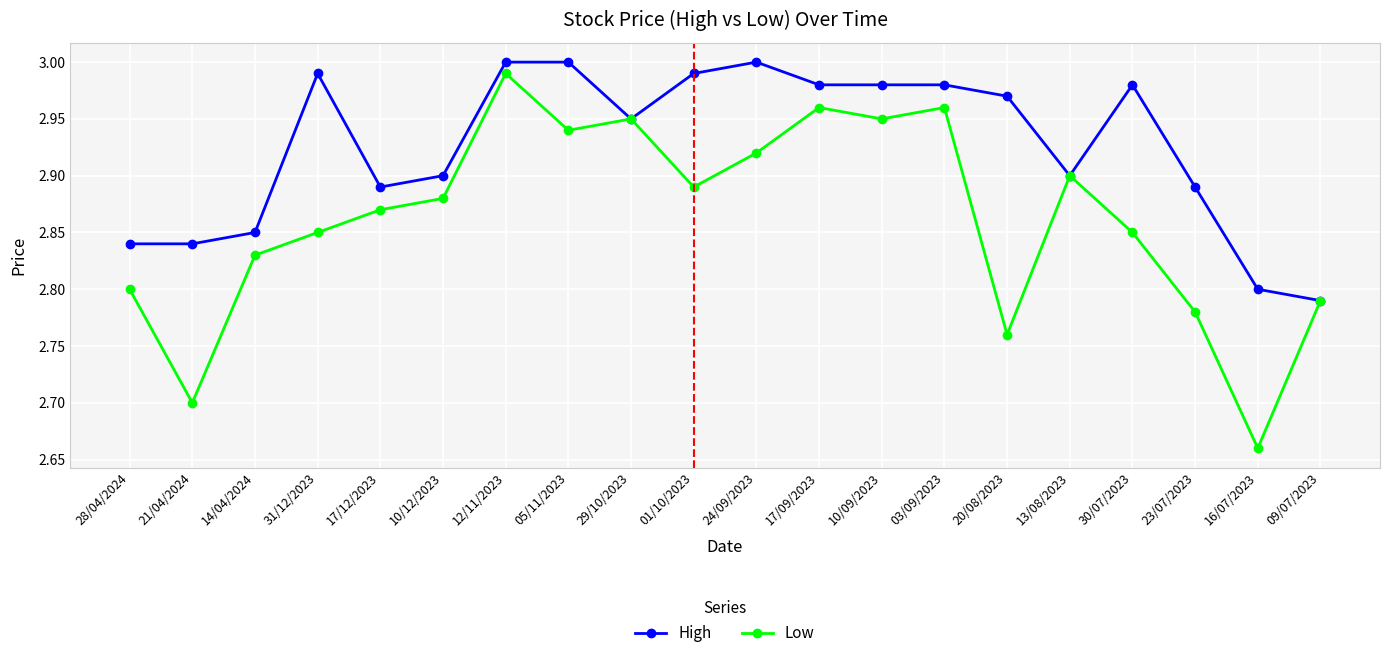

At which category does the chart reach its minimum across all series?

16/07/2023